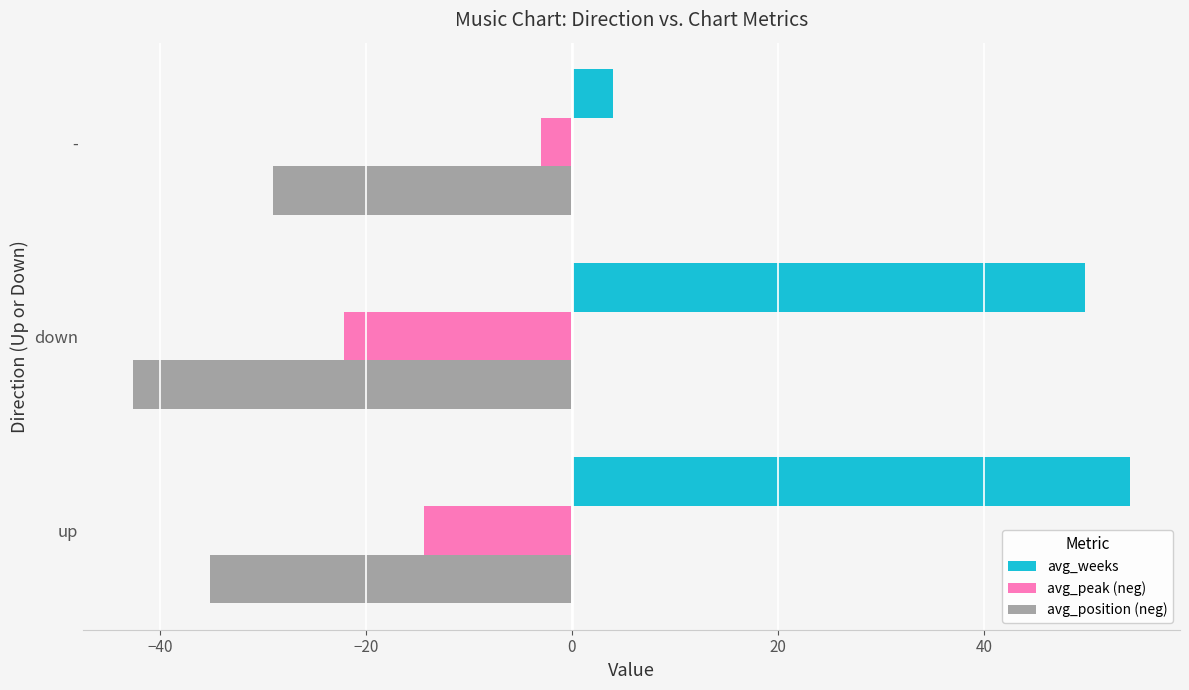

What is the sum of the avg_weeks values at down and up?

104.0